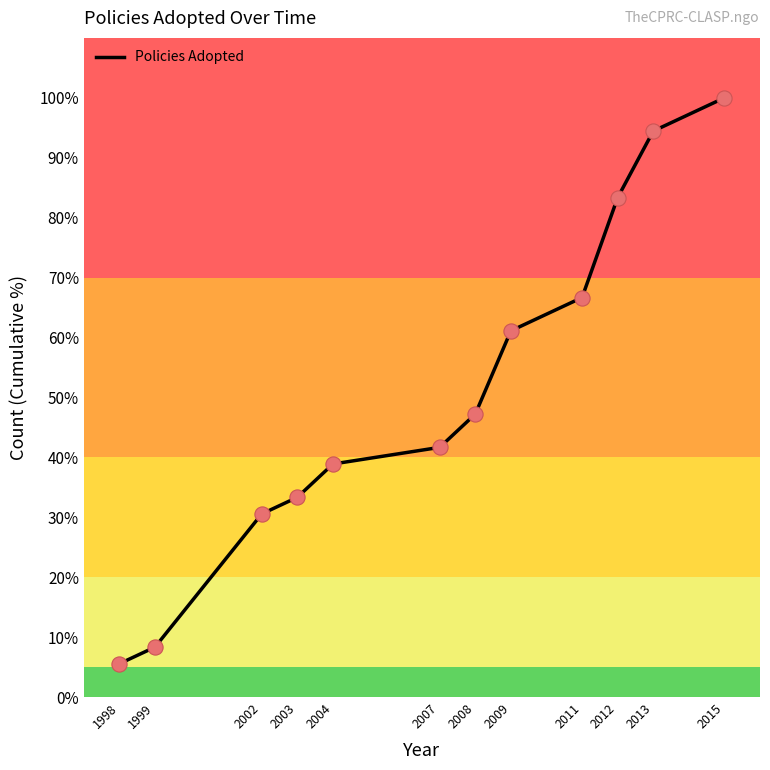

Approximately how many times larger is the value at 2013 compared to 2011?

1.4